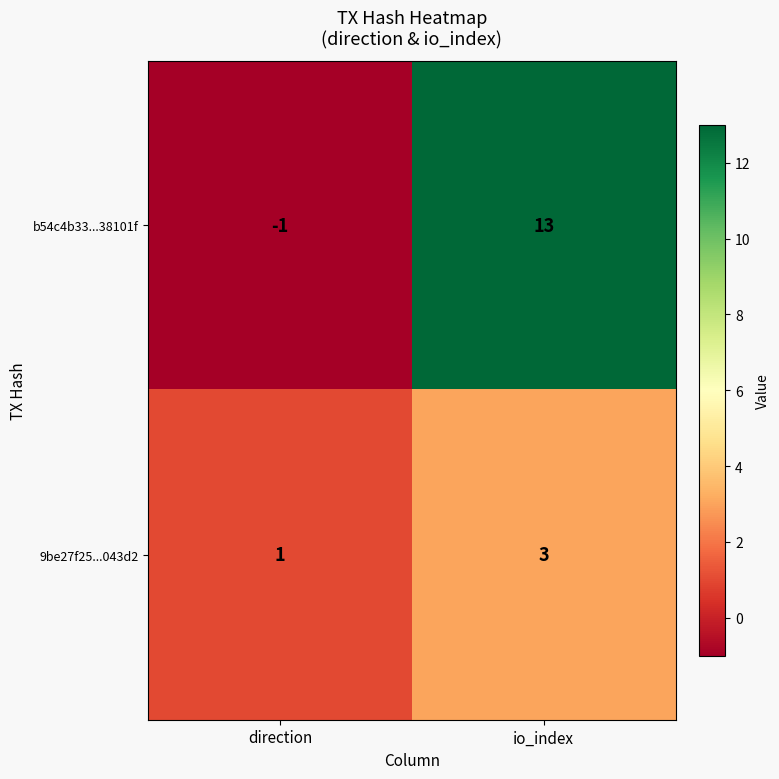

Which series has the widest spread of values?

b54c4b33...38101f